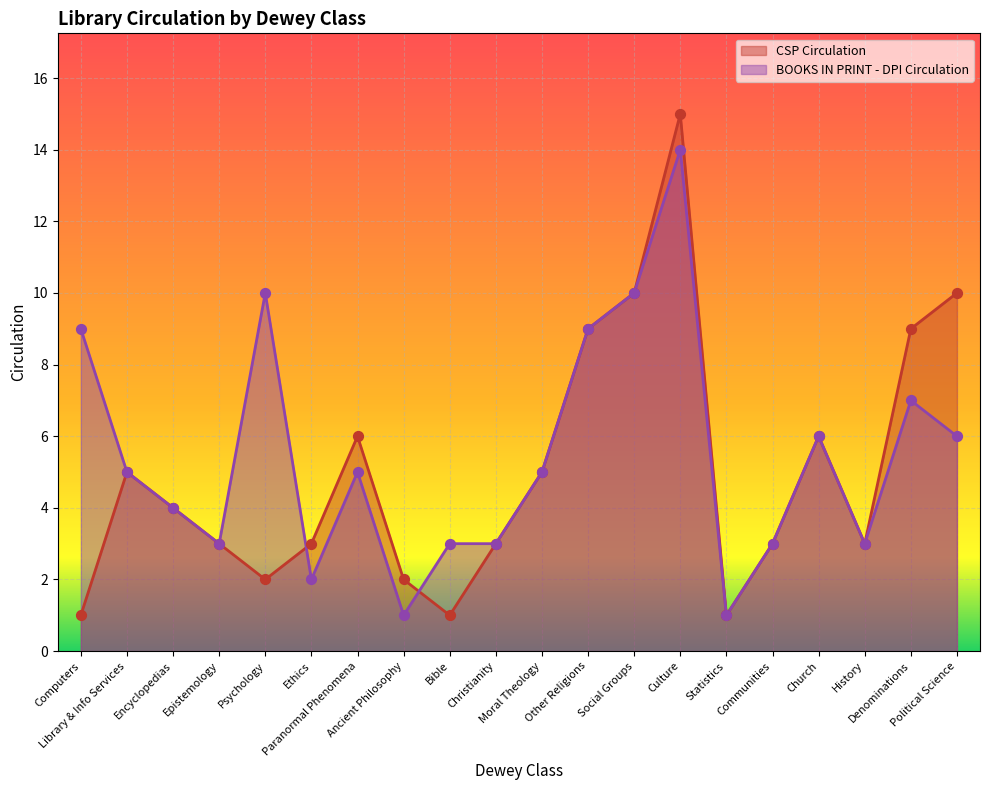

What are all the series names shown in the legend?

CSP Circulation, BOOKS IN PRINT - DPI Circulation